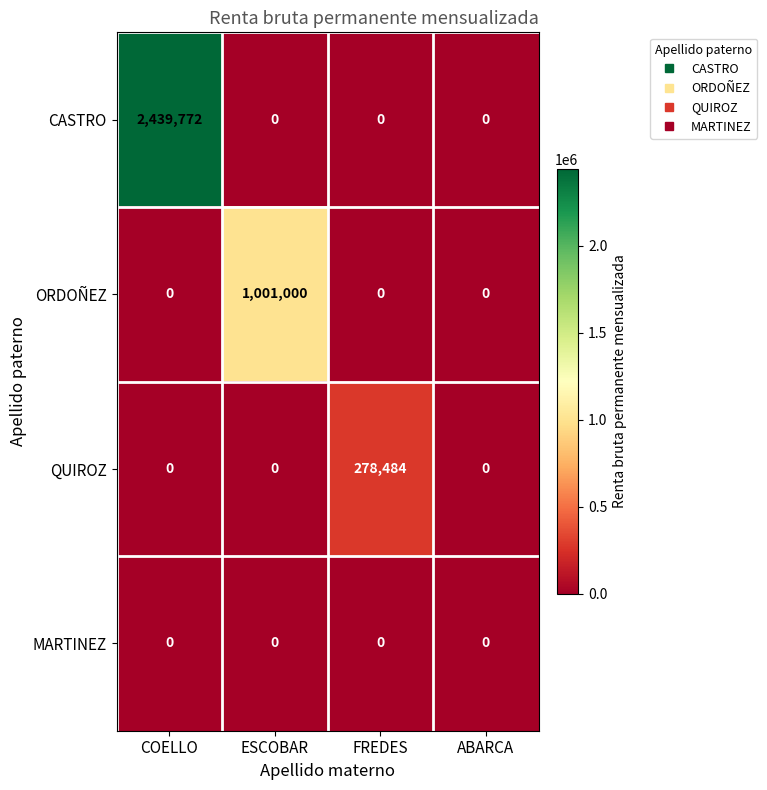

Which category has the highest value in the CASTRO series?

COELLO